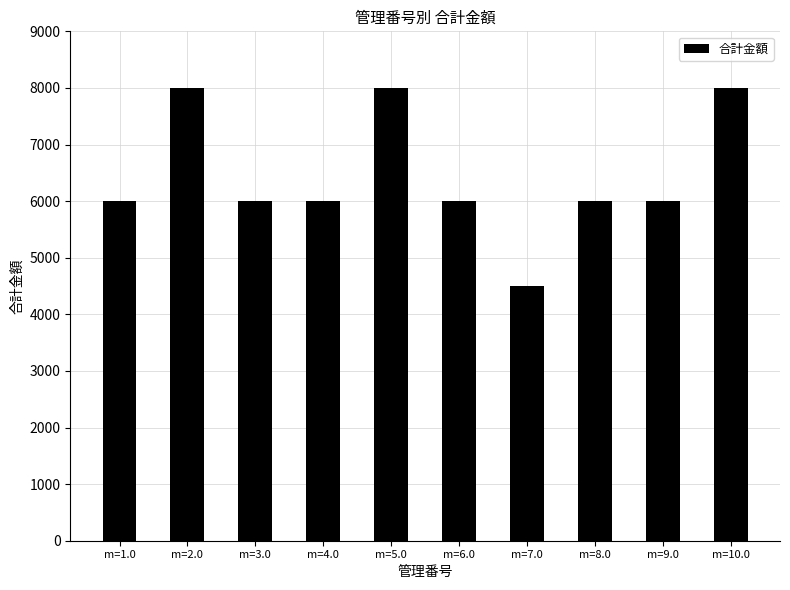

What is the difference between the second highest and second lowest values?

2000